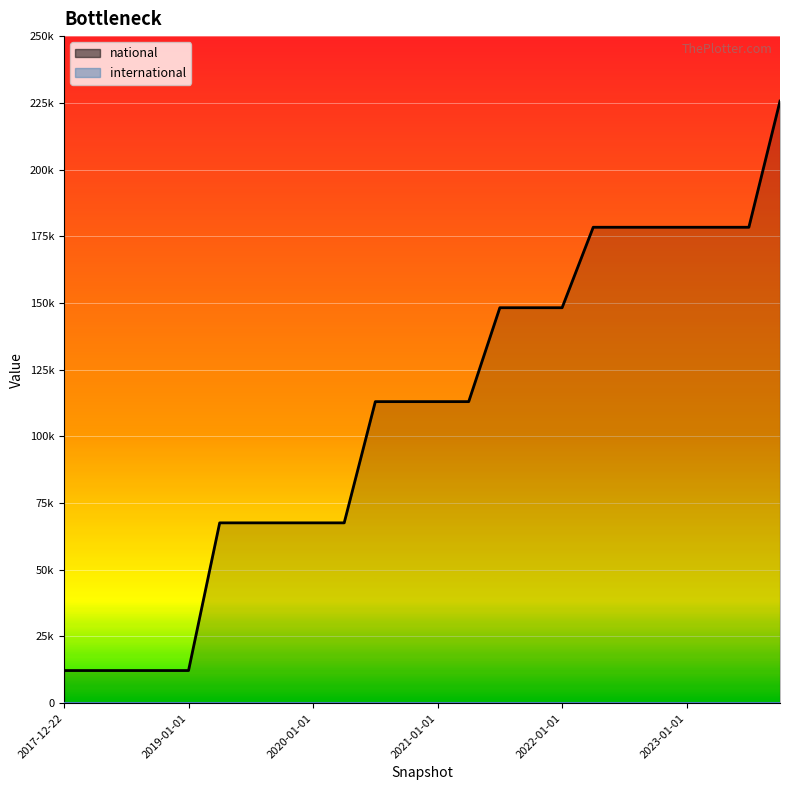

Is it true that the value at 2022-10-01 is 108420?

False